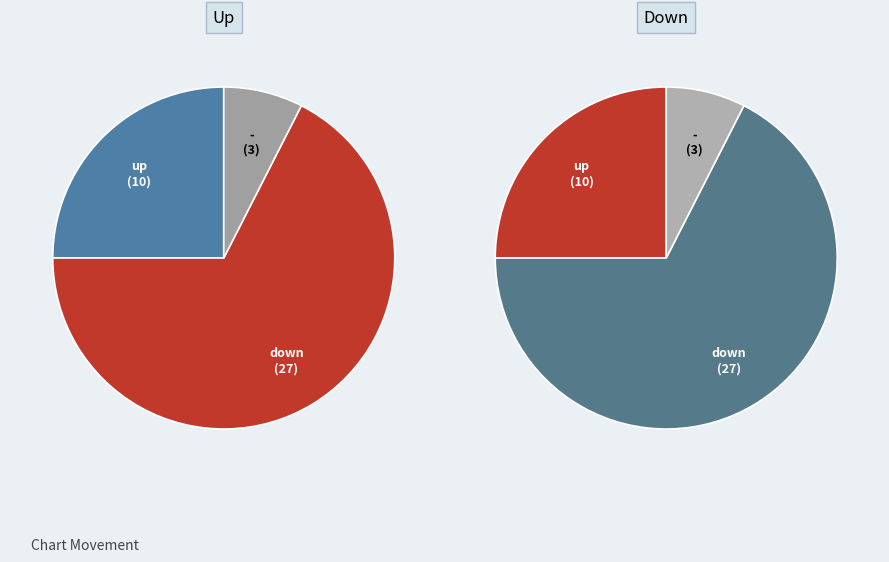

Which category accounts for the majority?

down